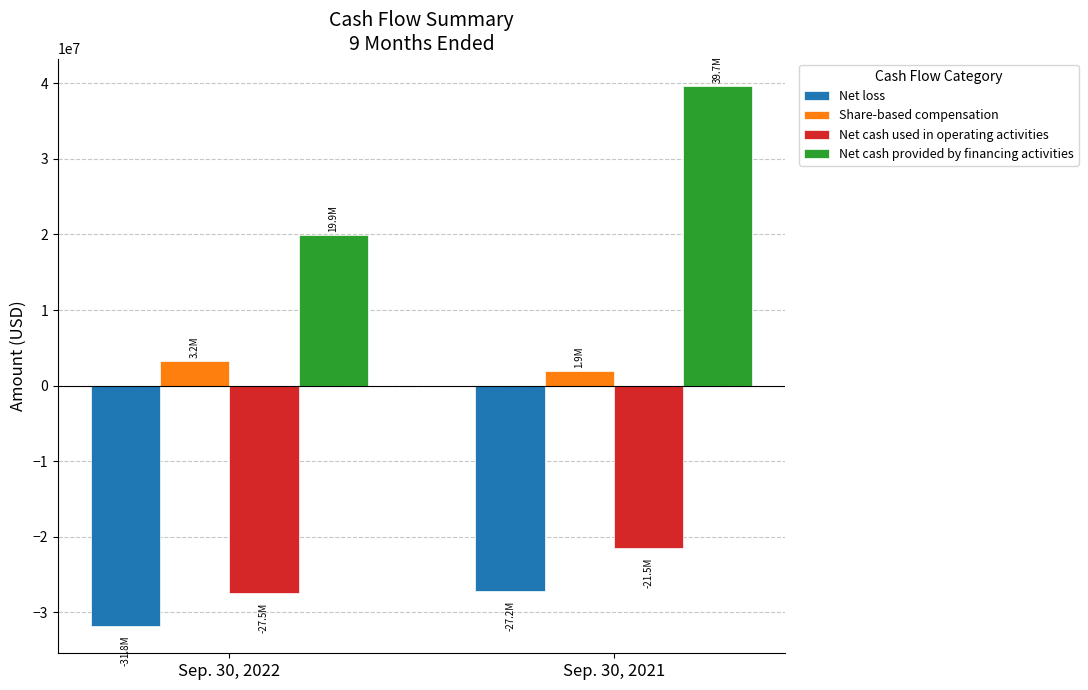

Which series has the largest total across all categories?

Net cash provided by financing activities